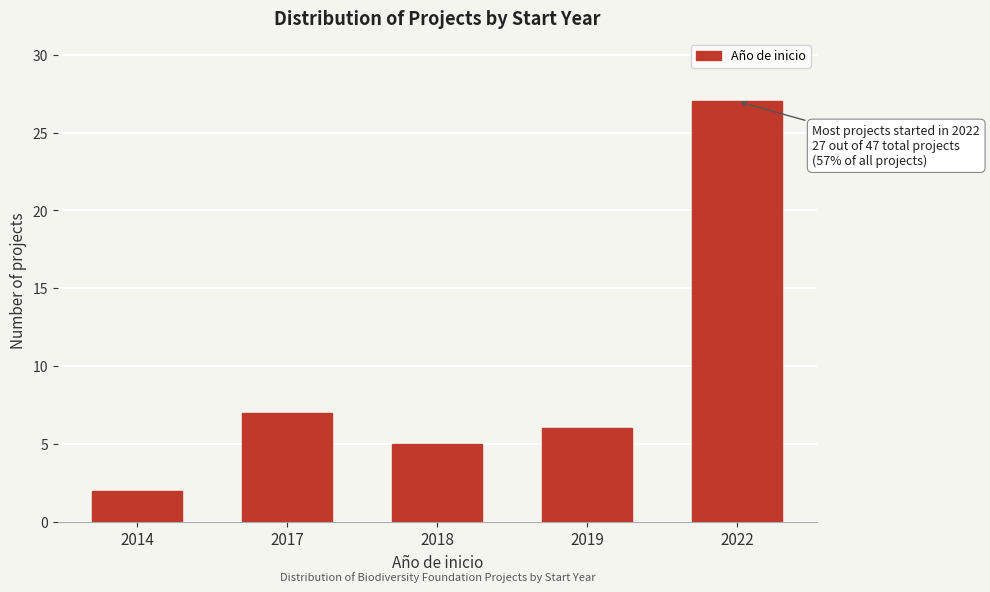

Reading left to right, what are all the values shown in this chart?

2014=2	2017=7	2018=5	2019=6	2022=27